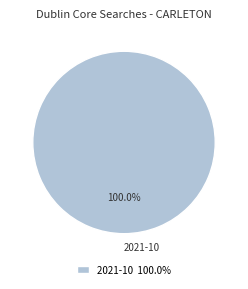

How many slices are in this pie chart?

1